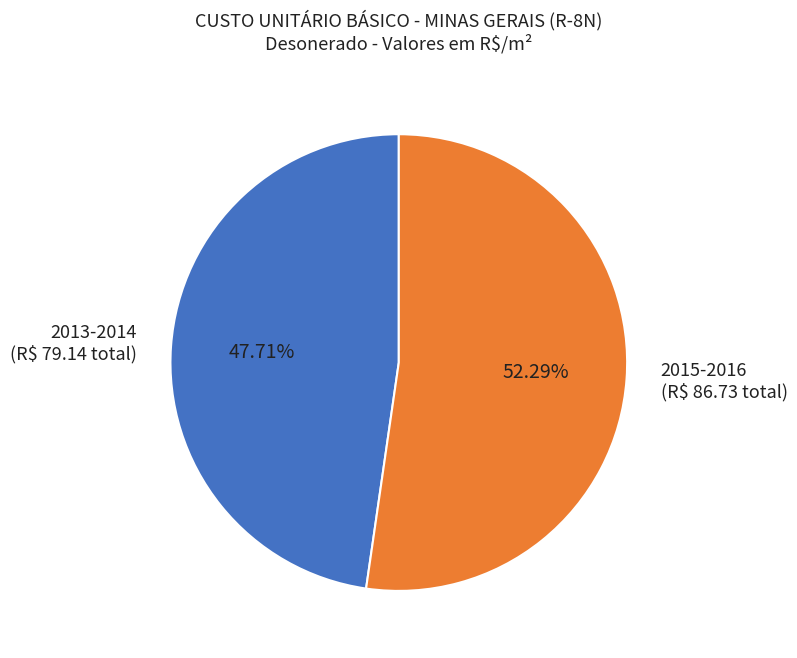

How many slices are in this pie chart?

2